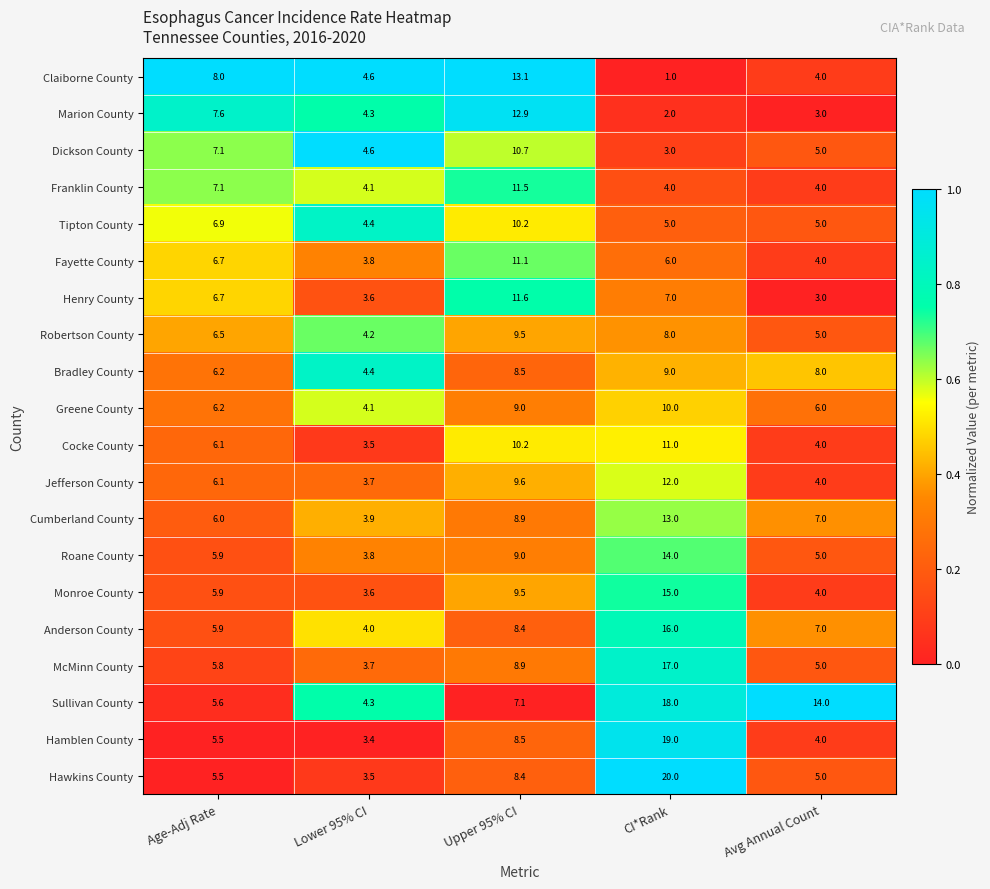

What is the difference between the Dickson County values at CI*Rank and Lower 95% CI?

1.6